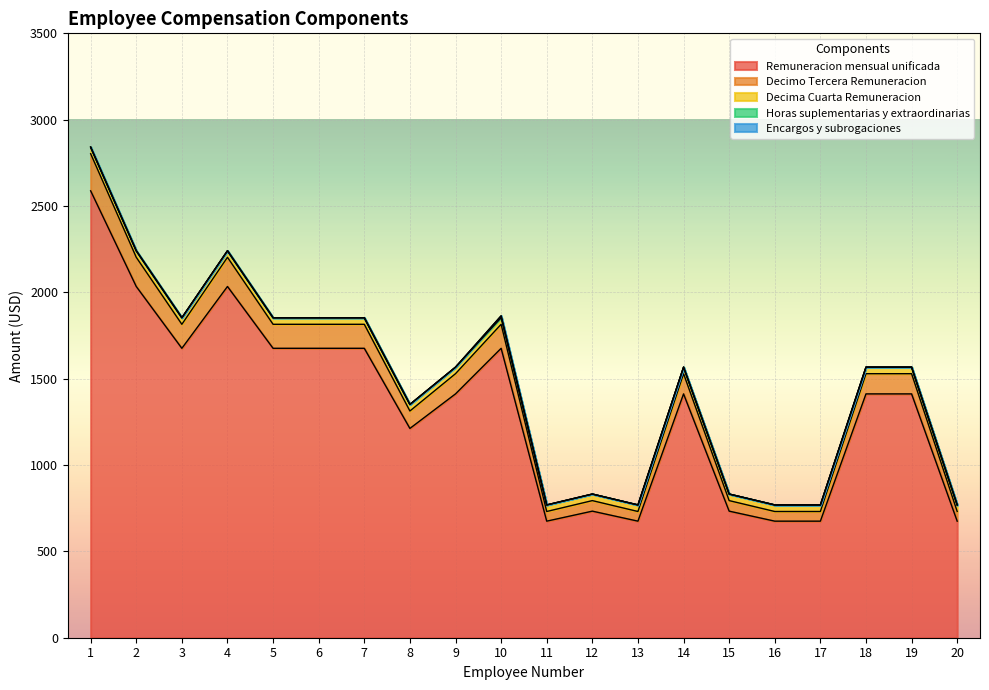

What is the total value across all series at 19?

1567